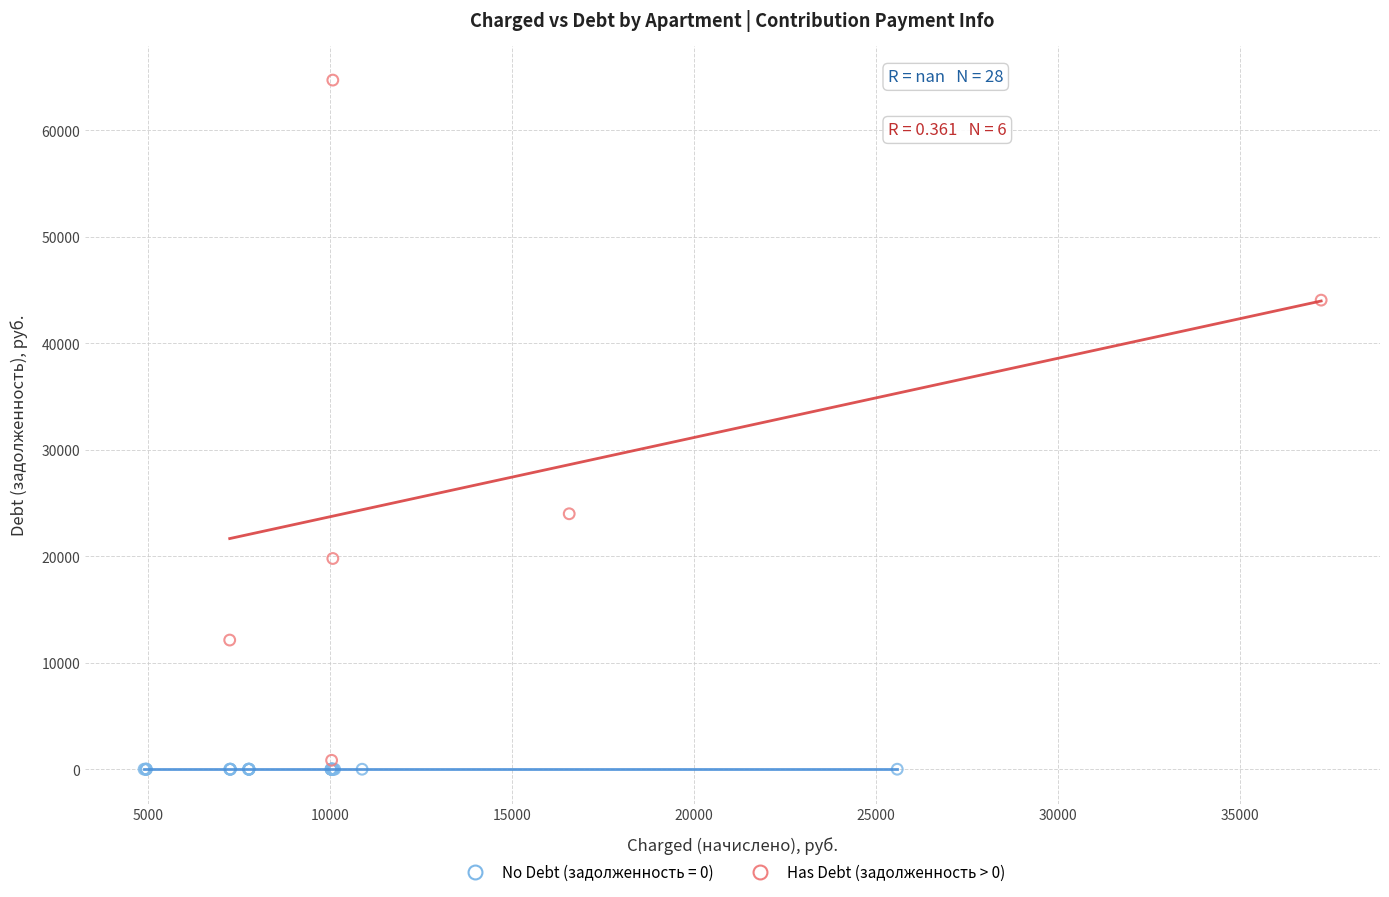

Which series reaches the maximum Y coordinate?

Has Debt (задолженность > 0)